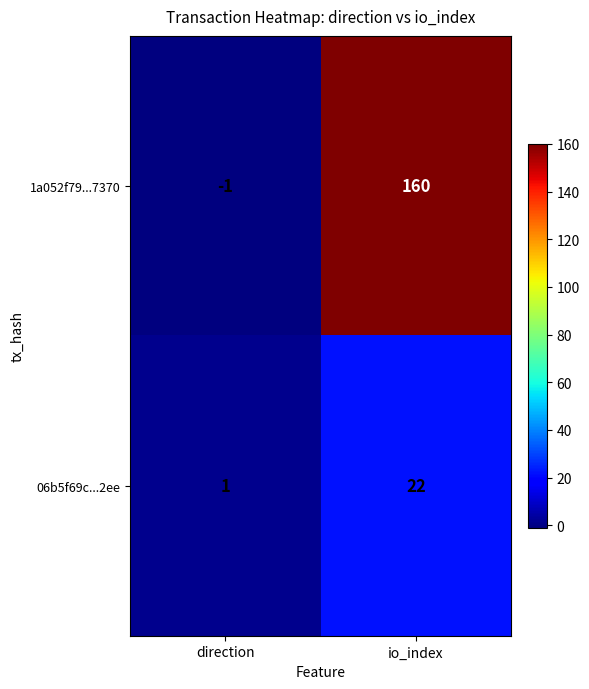

Rank the series at io_index from highest to lowest value.

1a052f79...7370, 06b5f69c...2ee